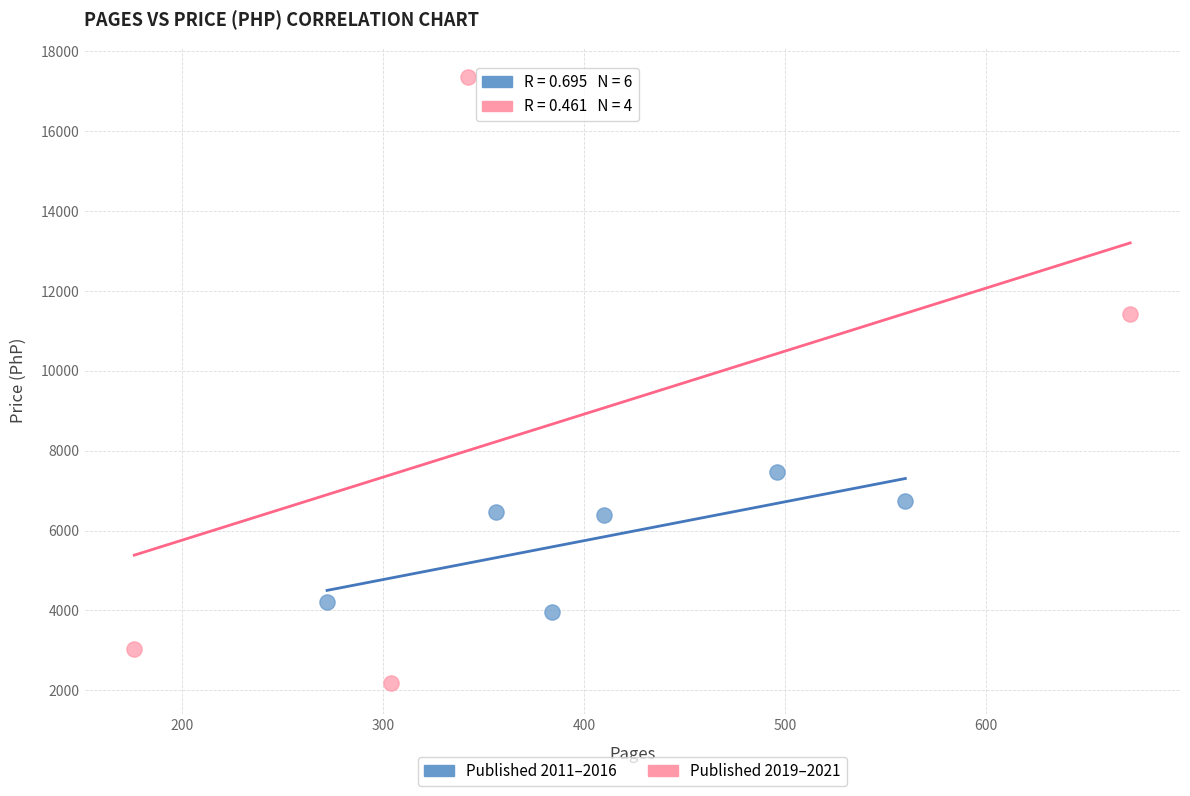

What are all the series names shown in the legend?

Published 2011–2016, Published 2019–2021